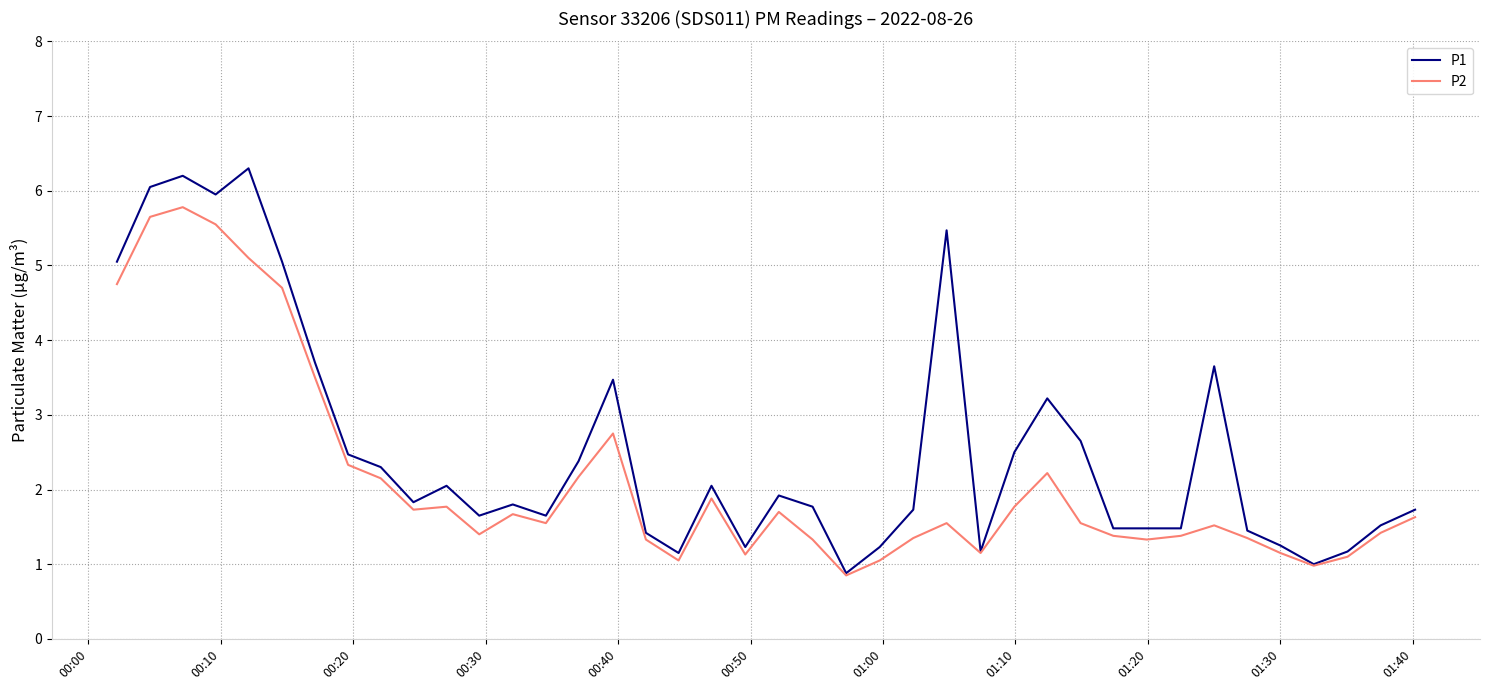

Rank the series by their average value, from lowest to highest.

P2, P1